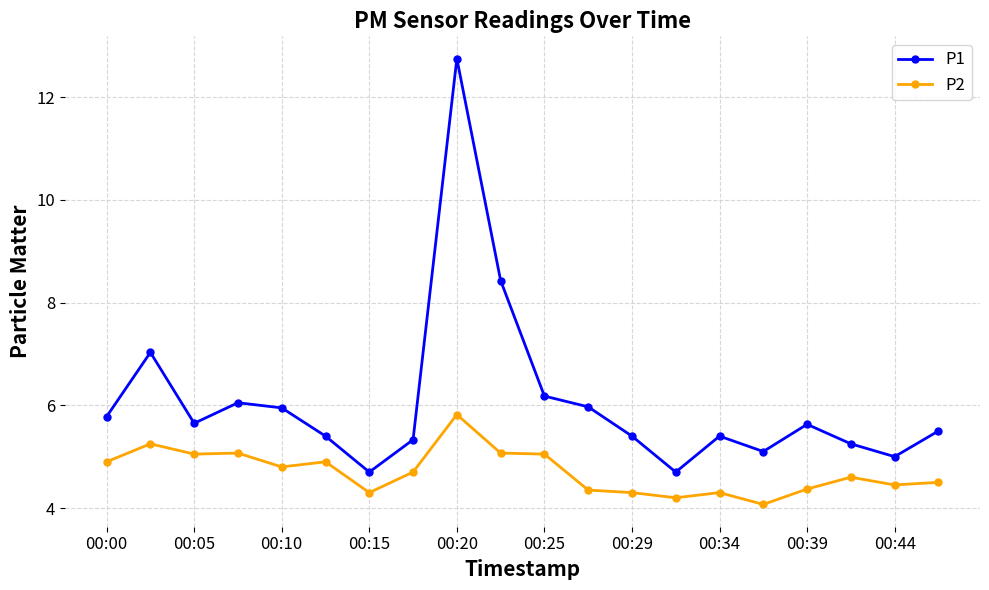

What is the difference between the second highest and minimum values in the P1 series?

3.7